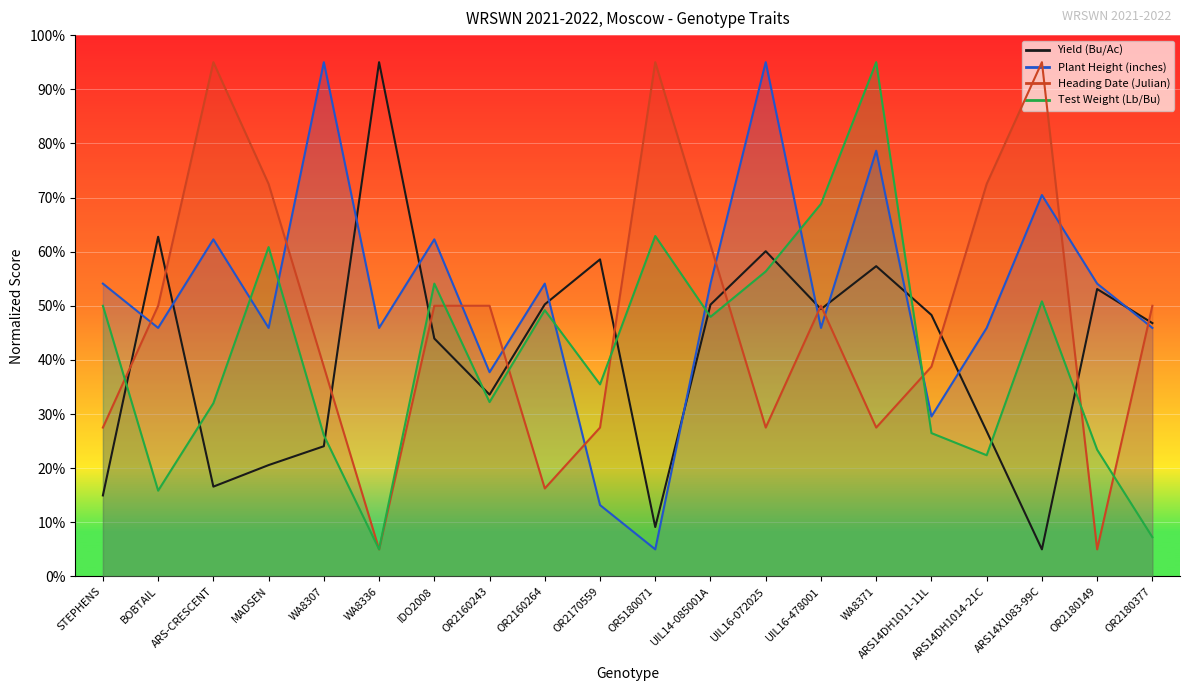

Between which two adjacent categories do Test Weight (Lb/Bu) and Yield (Bu/Ac) first intersect?

STEPHENS and BOBTAIL